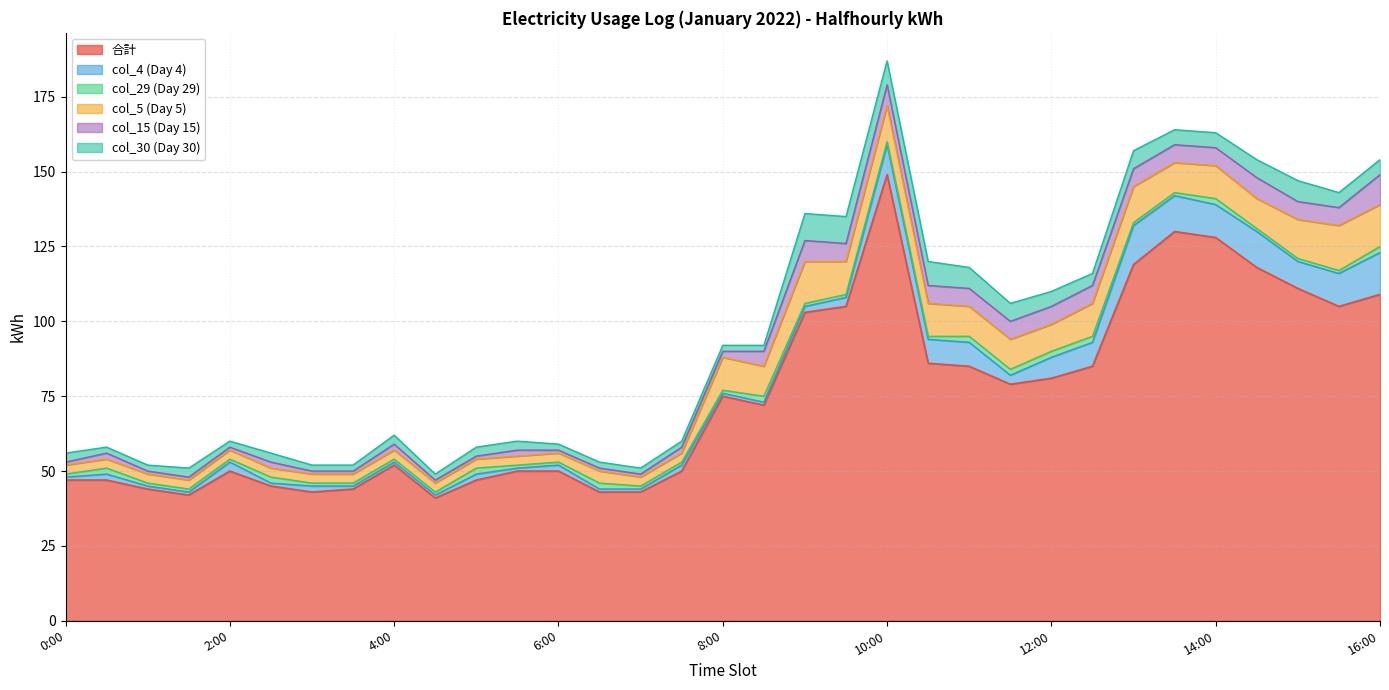

After their last crossing, which series has the higher values: col_4 (Day 4) or col_30 (Day 30)?

col_4 (Day 4)